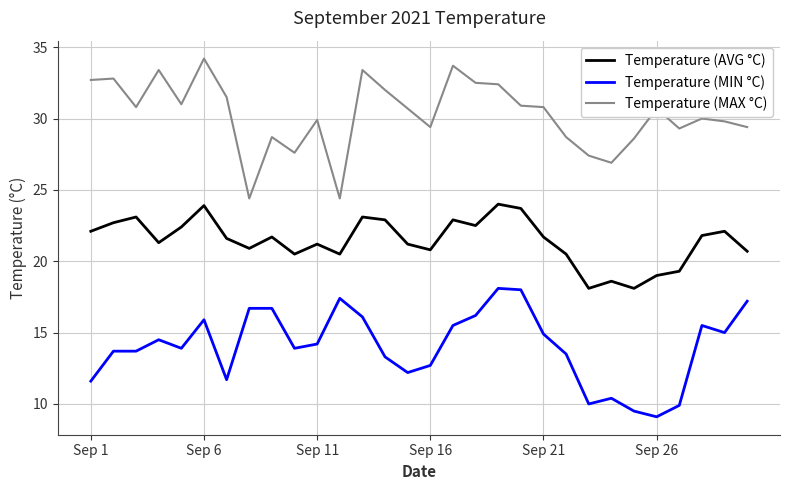

What is the difference between the maximum and minimum values in the Temperature (MAX °C) series?

9.8